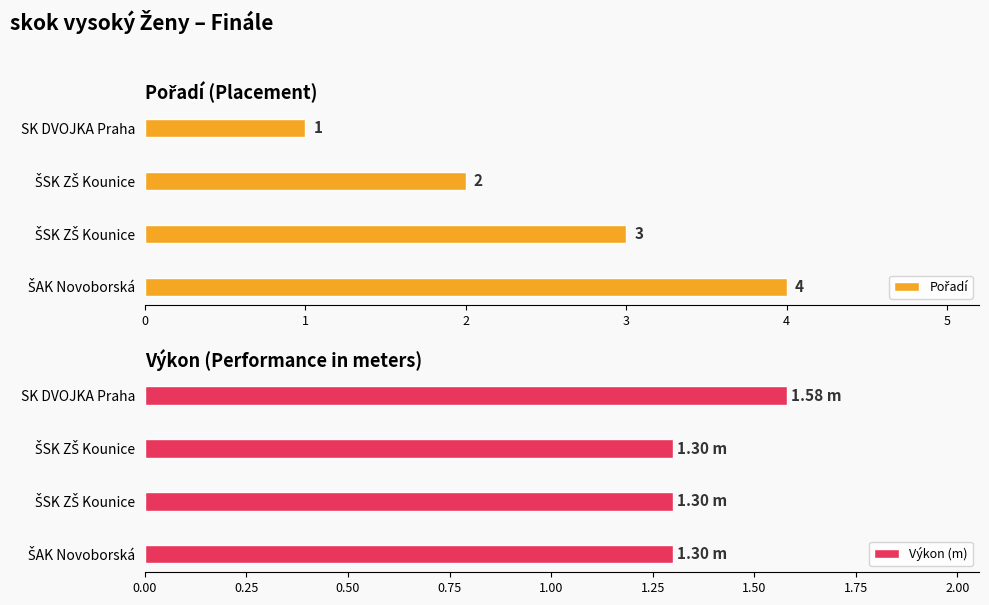

List the series in order of their peak value, highest first.

Pořadí, Výkon (m)